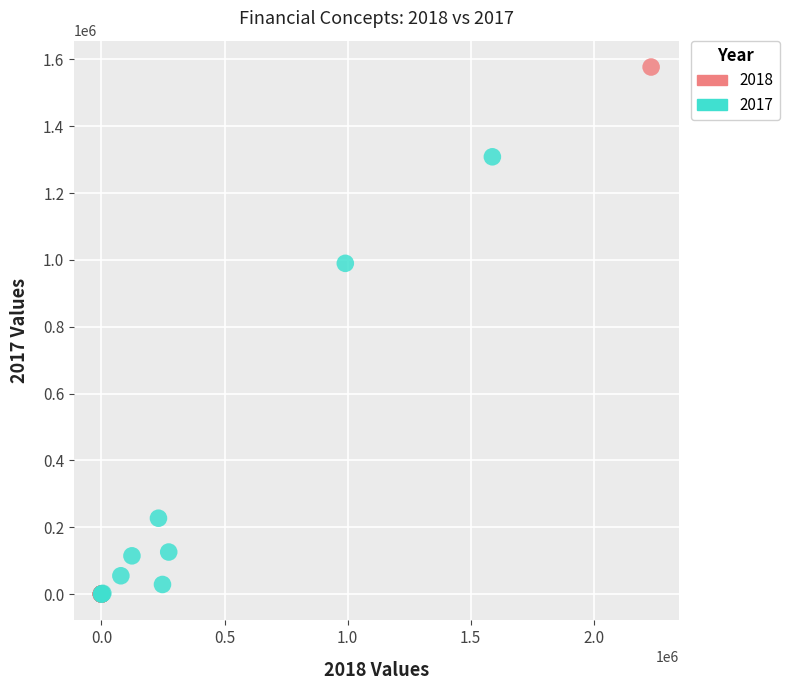

Which series has the widest spread of Y values?

2018